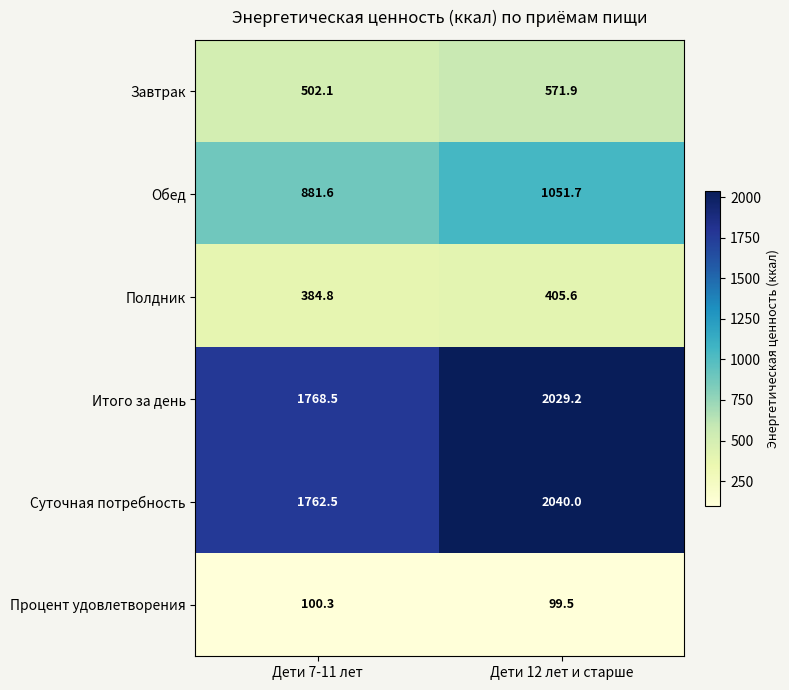

Reading left to right, list all the values displayed in this chart.

Завтрак: 502.1	571.9
Обед: 881.6	1051.7
Полдник: 384.8	405.6
Итого за день: 1768.5	2029.2
Суточная потребность: 1762.5	2040.0
Процент удовлетворения: 100.3	99.5